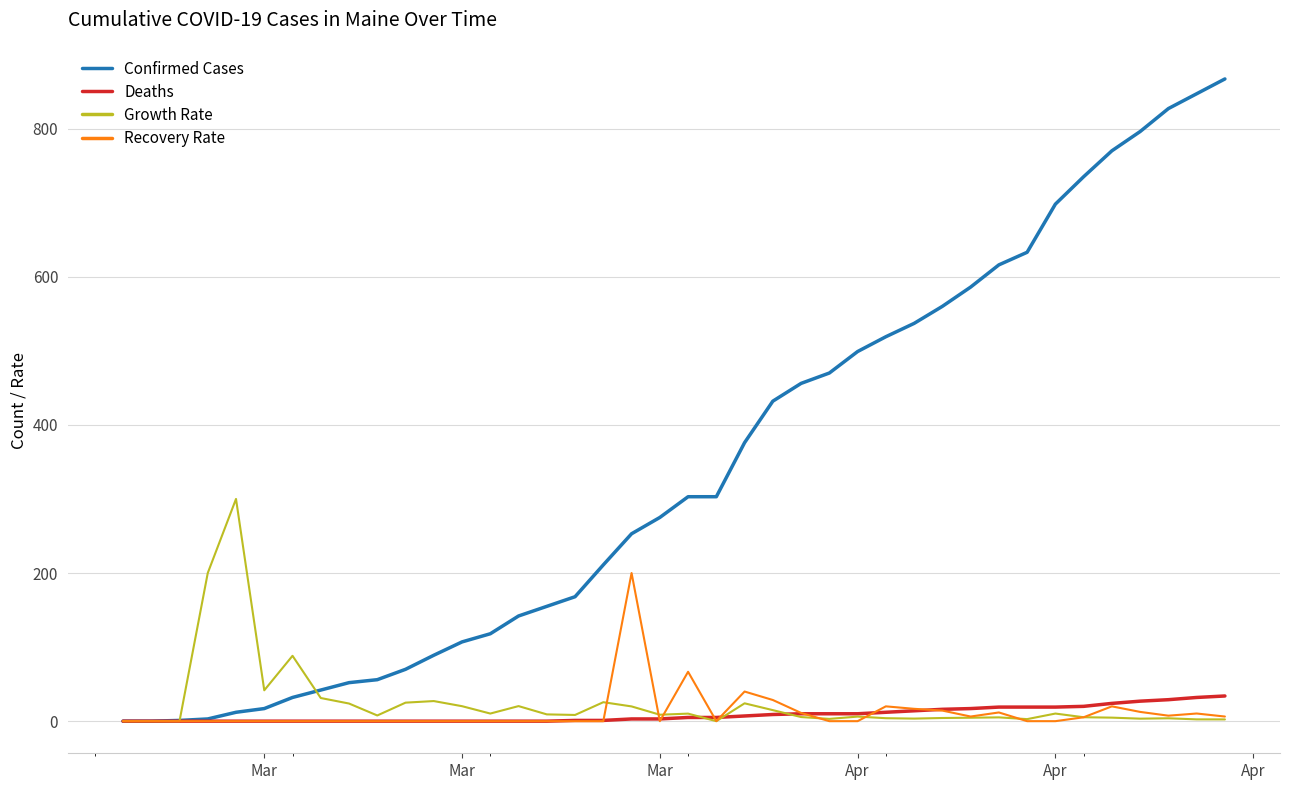

Which series has the widest spread of values?

Confirmed Cases